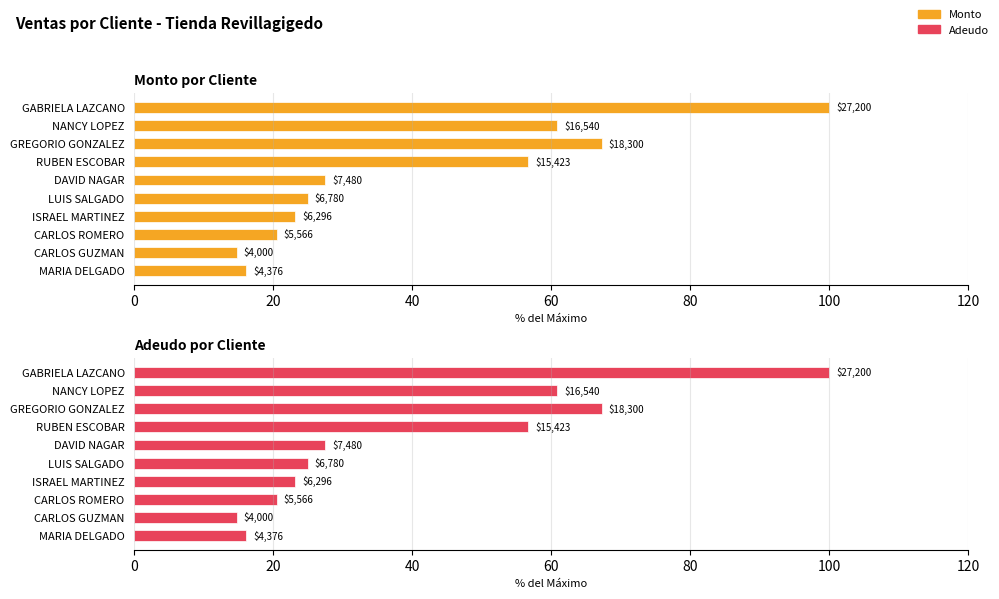

How many groups of bars are there?

10